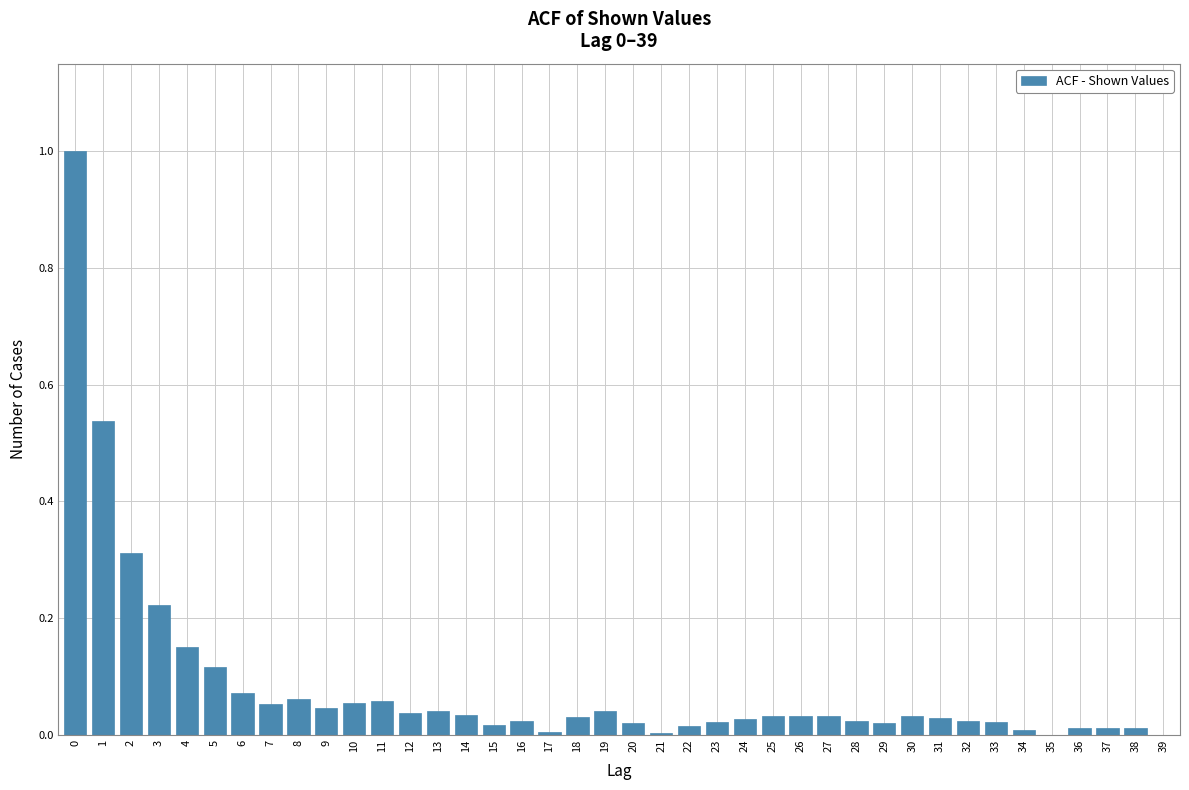

What is the maximum value shown in the chart?

1.0